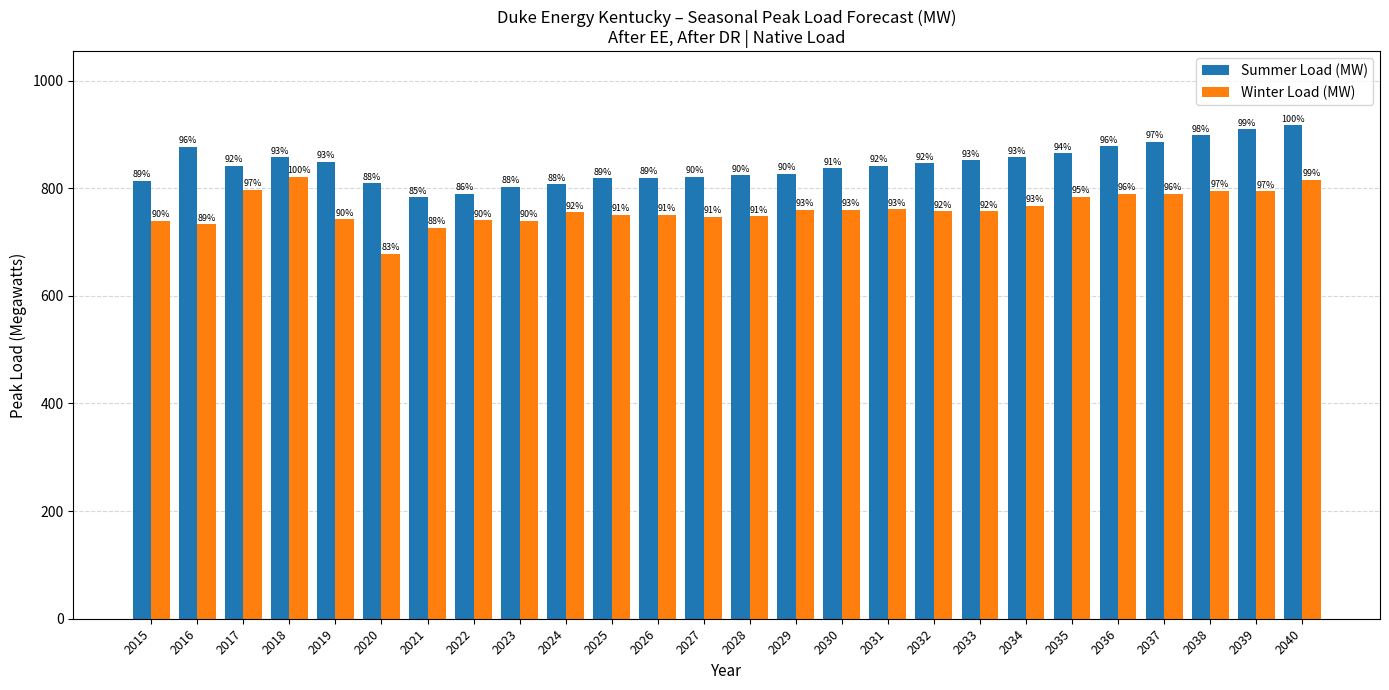

What is the spread (max minus min) of values at 2028?

76